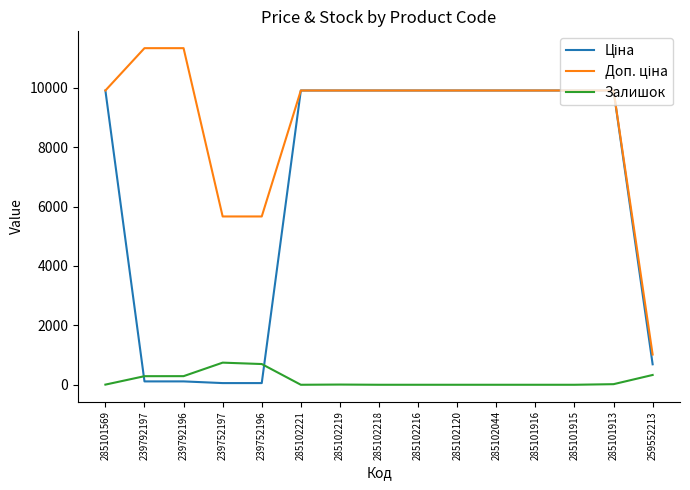

What is the spread (max minus min) of values at 285102044?

9908.5